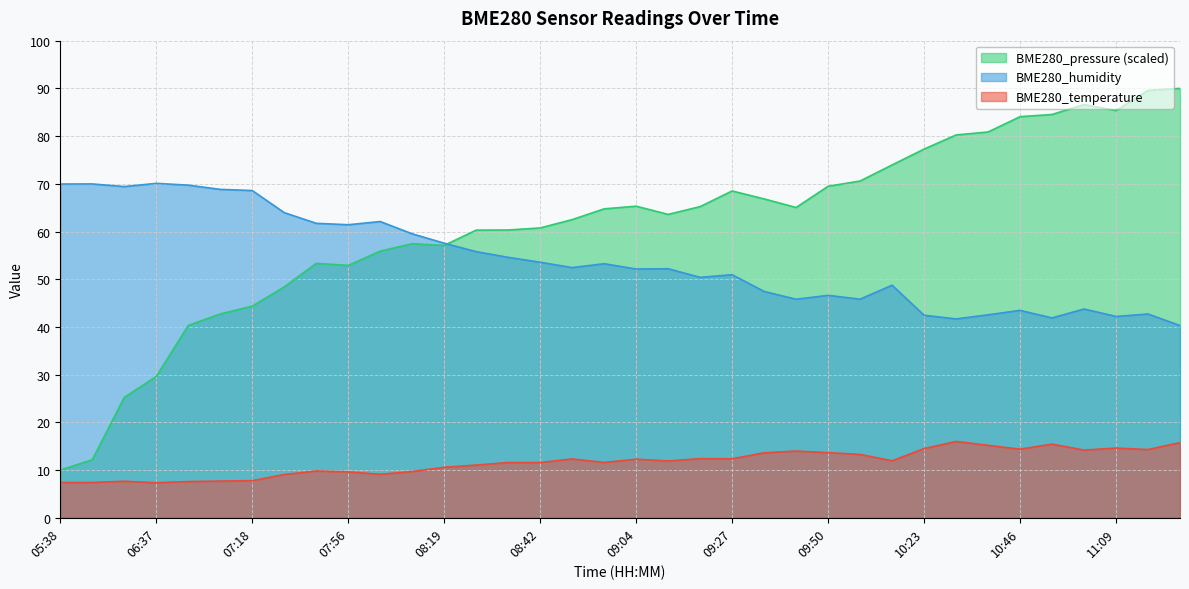

What is the highest value of the BME280_humidity series?

70.1